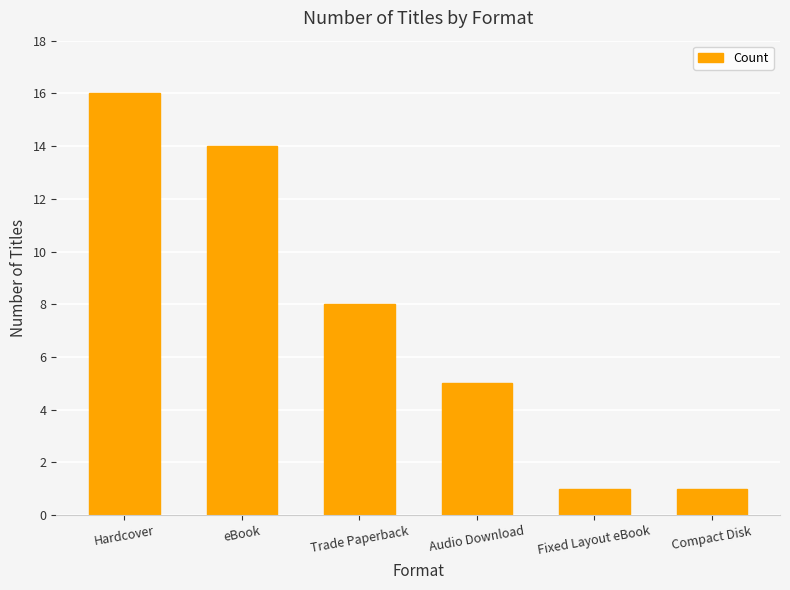

What is the value of the 3rd bar from the left?

8